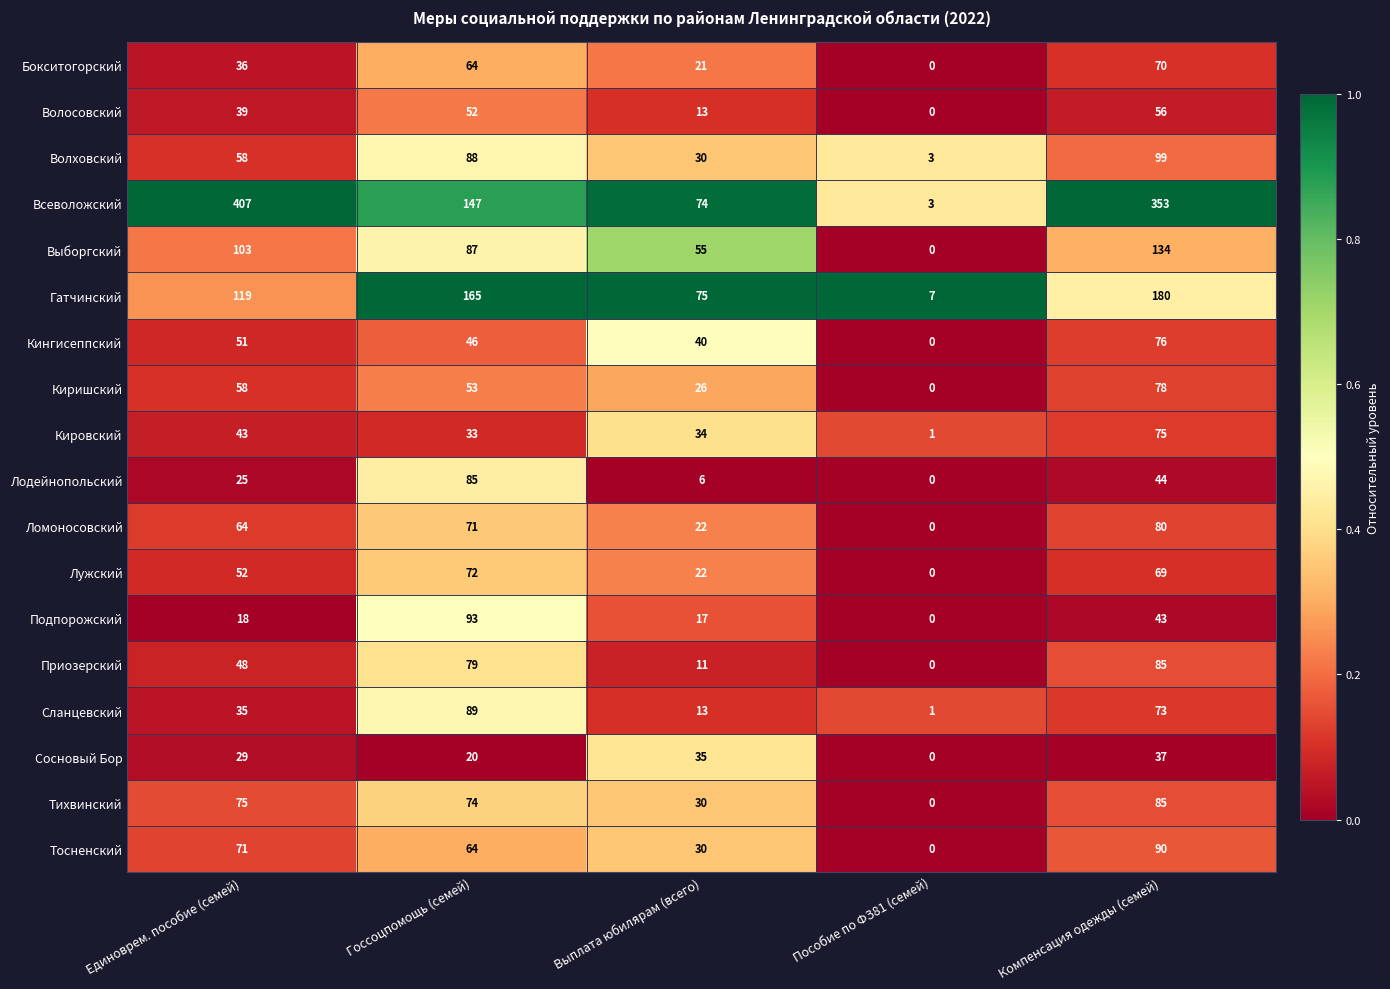

Rank the categories by Ломоносовский value from highest to lowest.

Компенсация одежды (семей), Госсоцпомощь (семей), Единоврем. пособие (семей), Выплата юбилярам (всего), Пособие по ФЗ81 (семей)